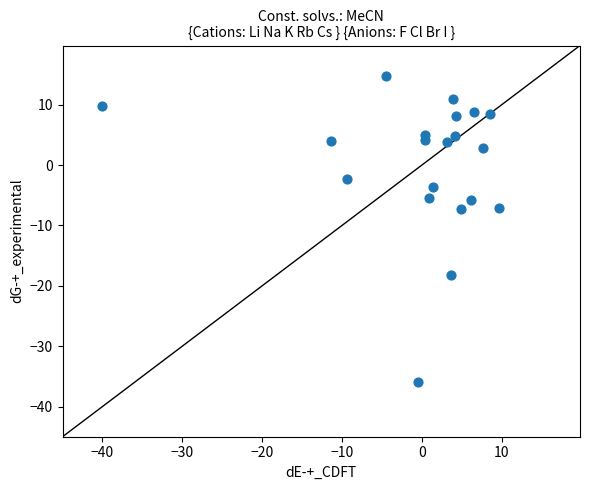

What is the range of X values (max minus min)?

49.7